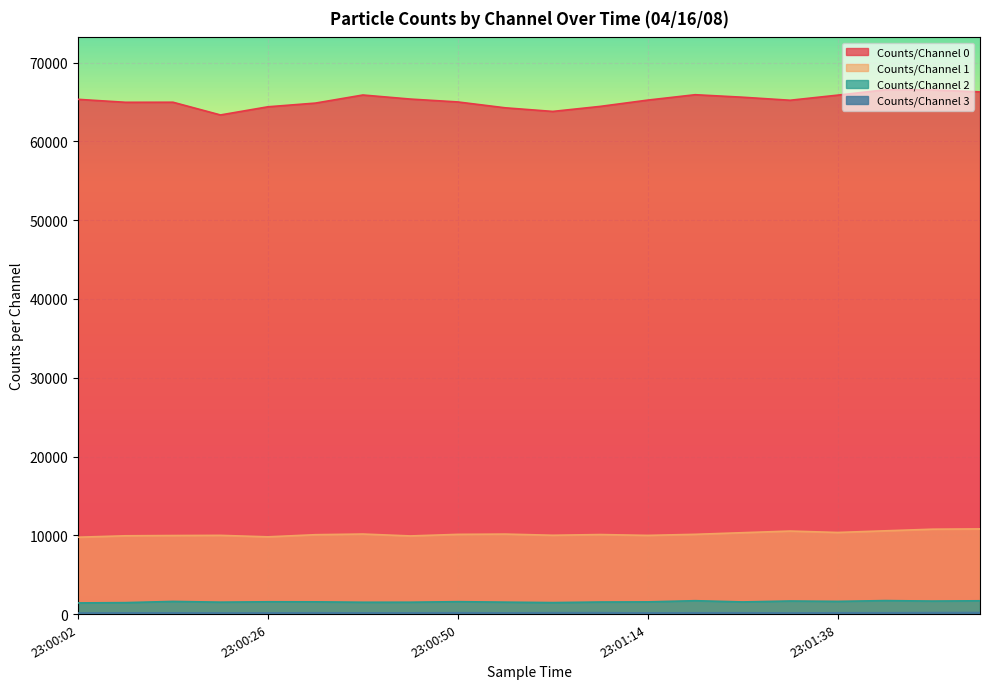

Which category has the lowest value in the Counts/Channel 0 series?

23:00:20